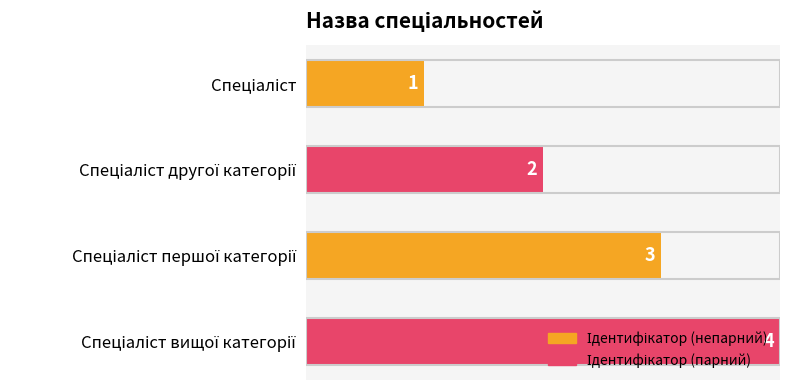

What is the difference between the maximum and minimum values?

3